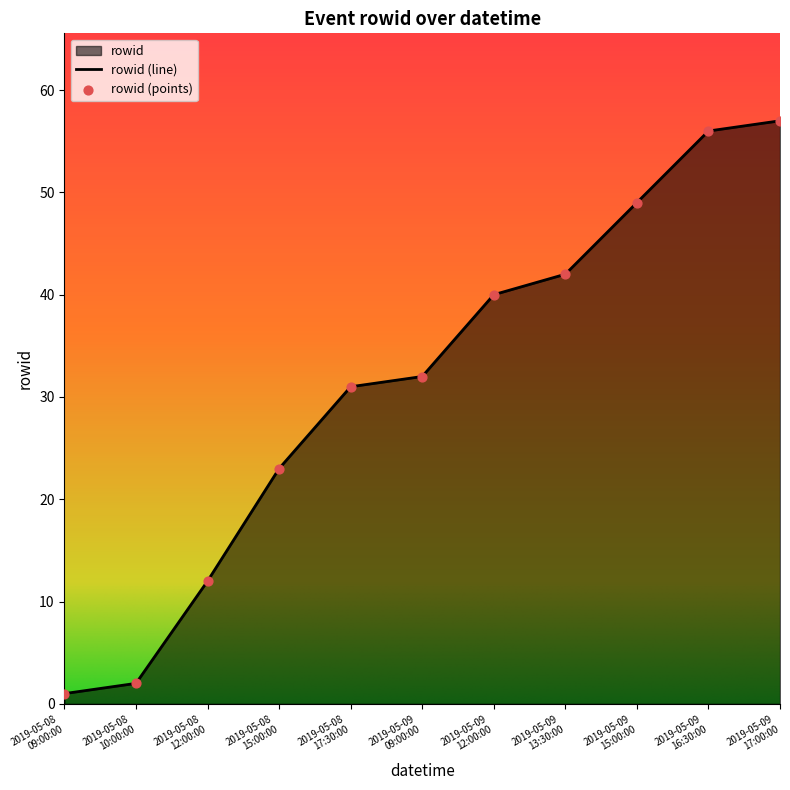

What is the difference between the maximum and minimum values?

56